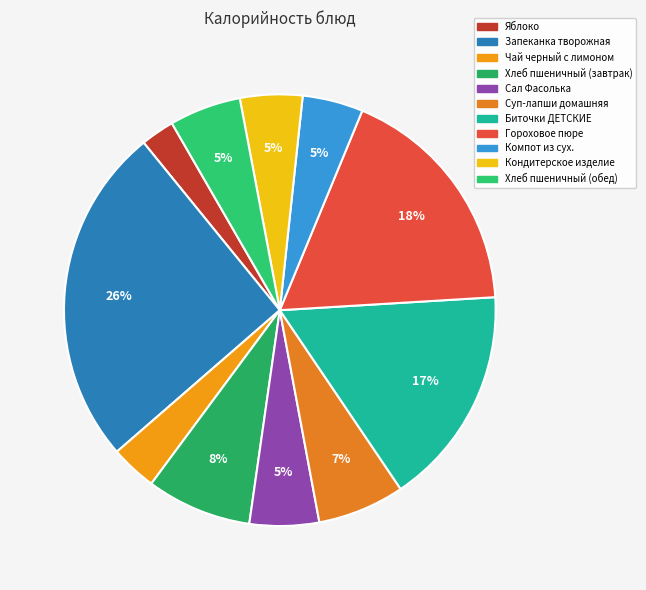

How many slices are in this pie chart?

11